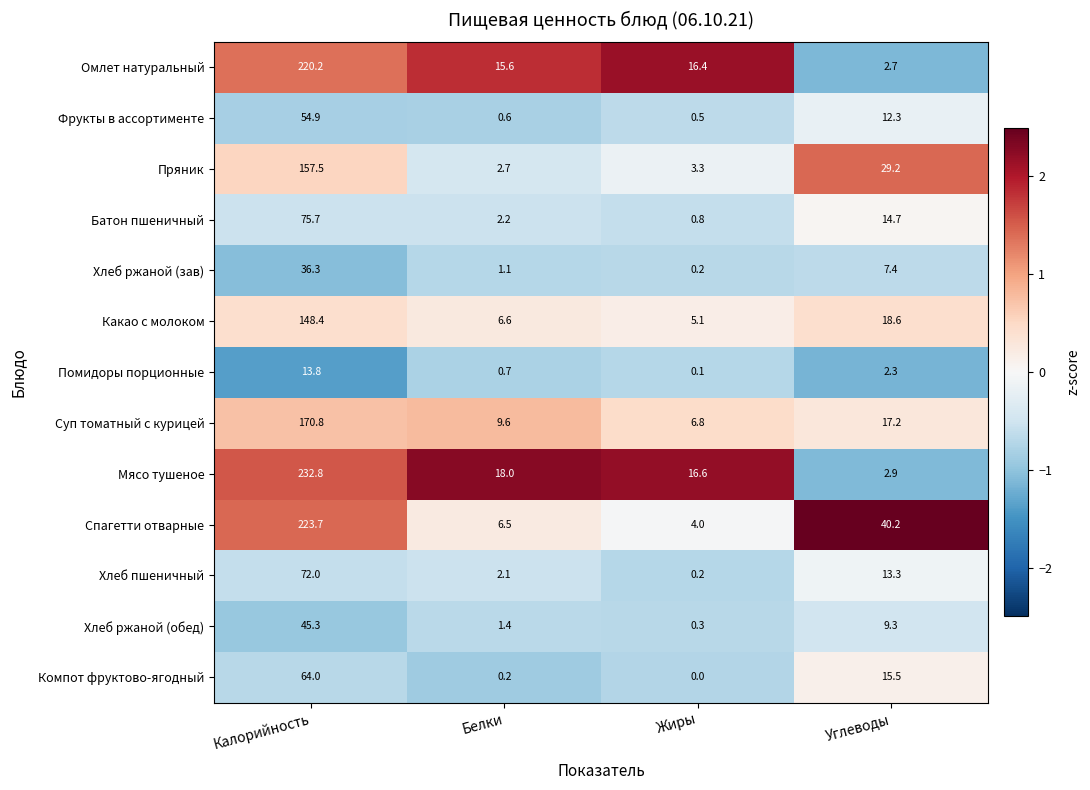

Count the number of data series in this chart.

13